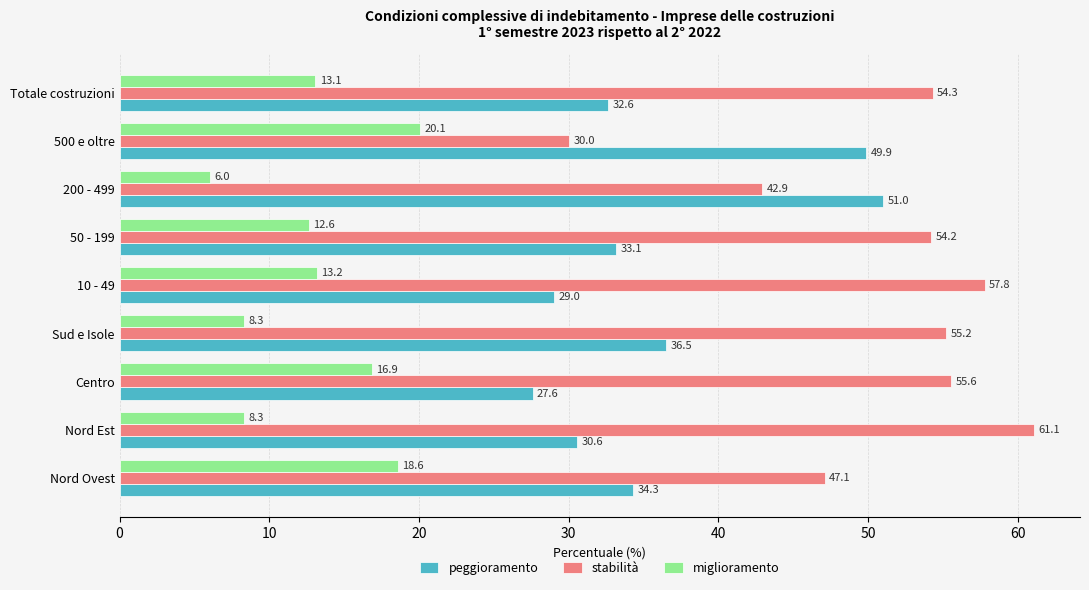

Which series has the widest spread of values?

stabilità